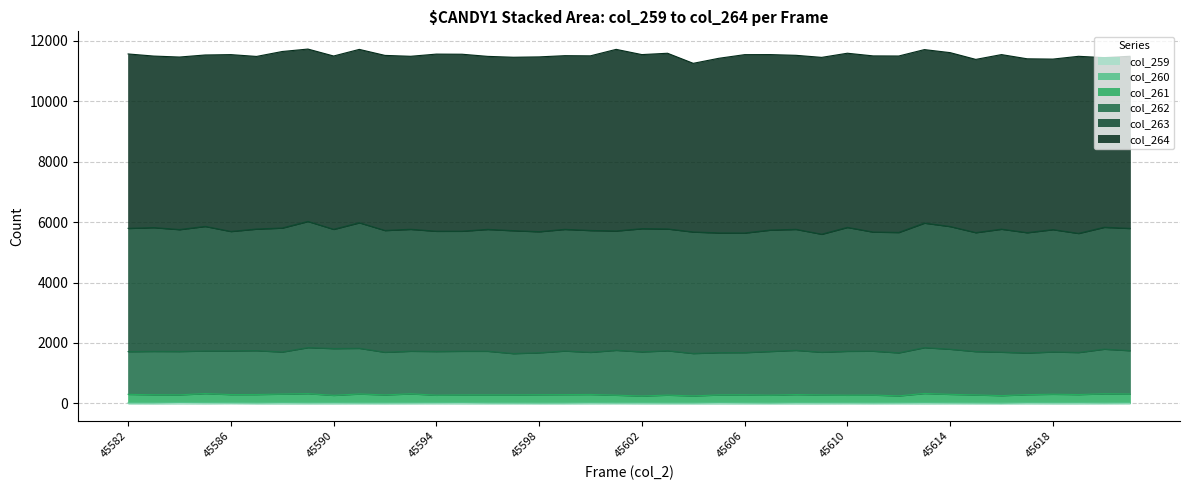

In col_259, how many points are lower than both neighbors (excluding endpoints)?

5